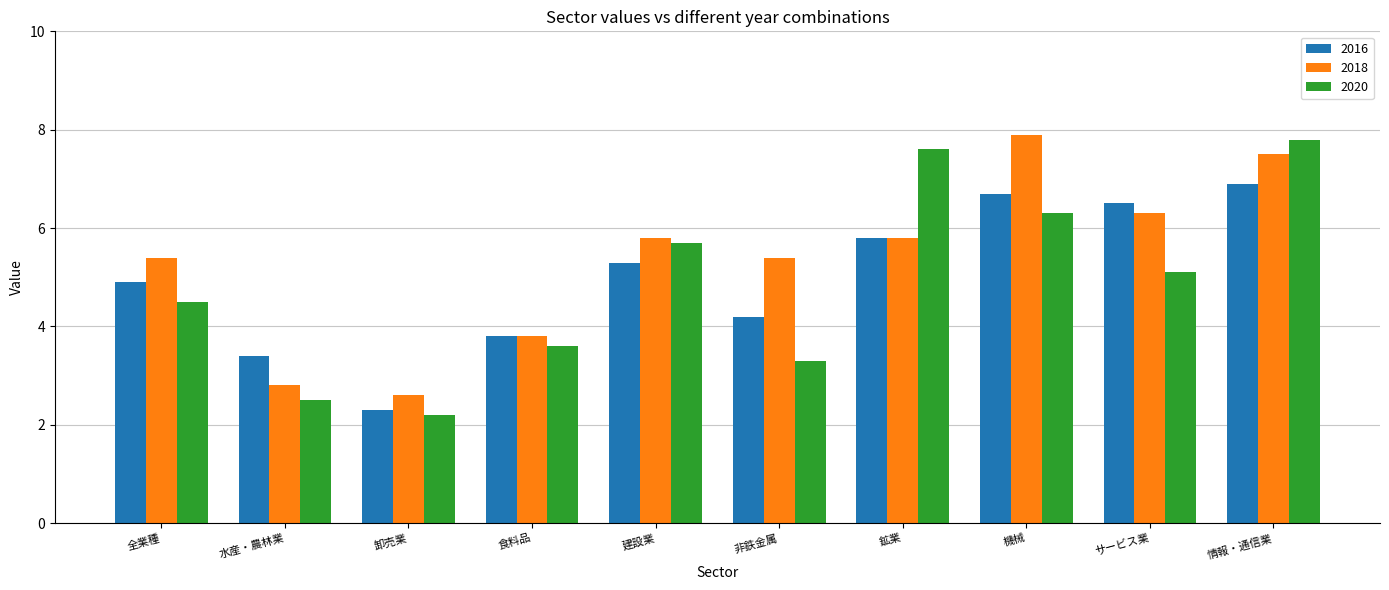

The value of 2016 at 機械 is 11.8. True or false?

False